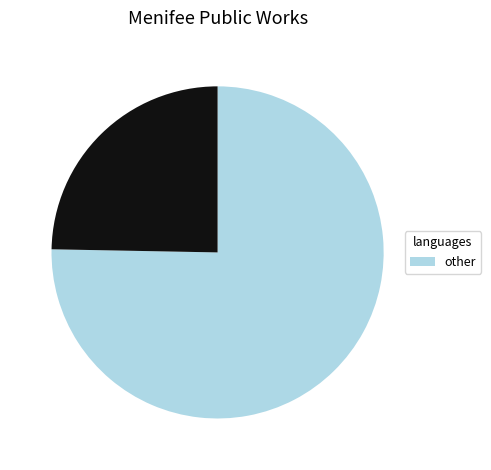

Is there any slice that represents more than half of the pie?

Yes